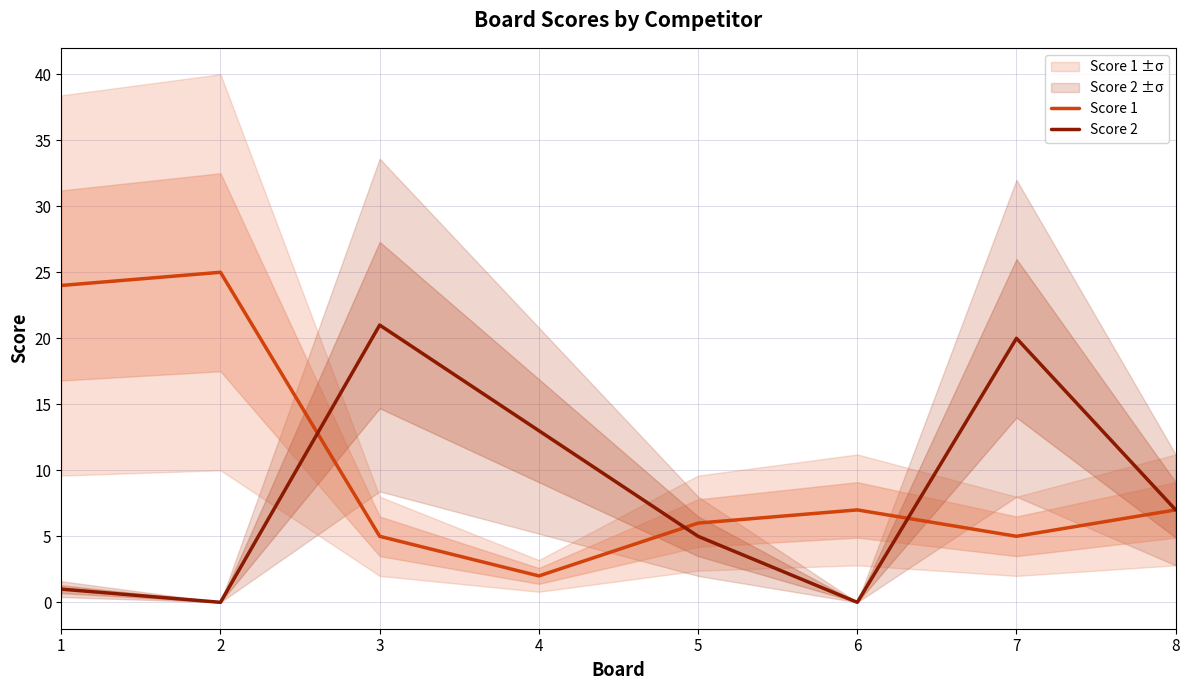

Is the value of Score 2 at 3 greater than the value of Score 1 at 3?

Yes